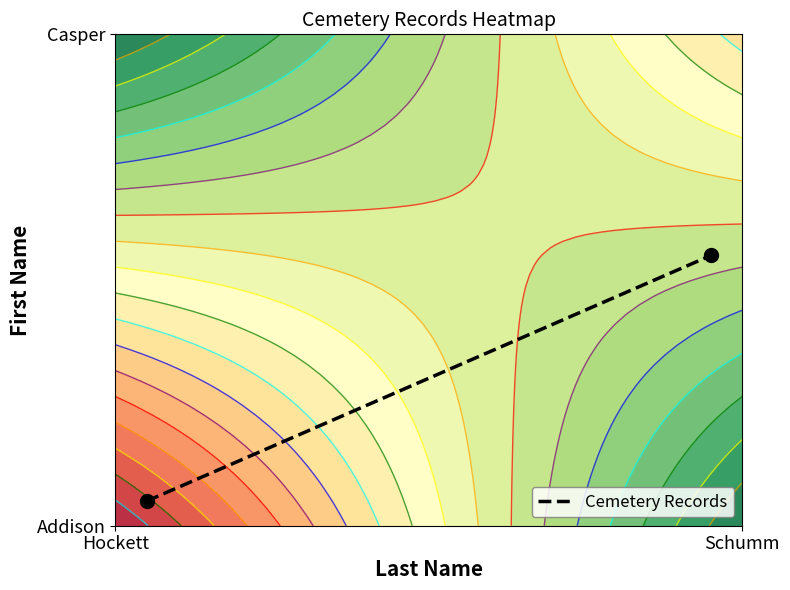

What is the average value?

0.3